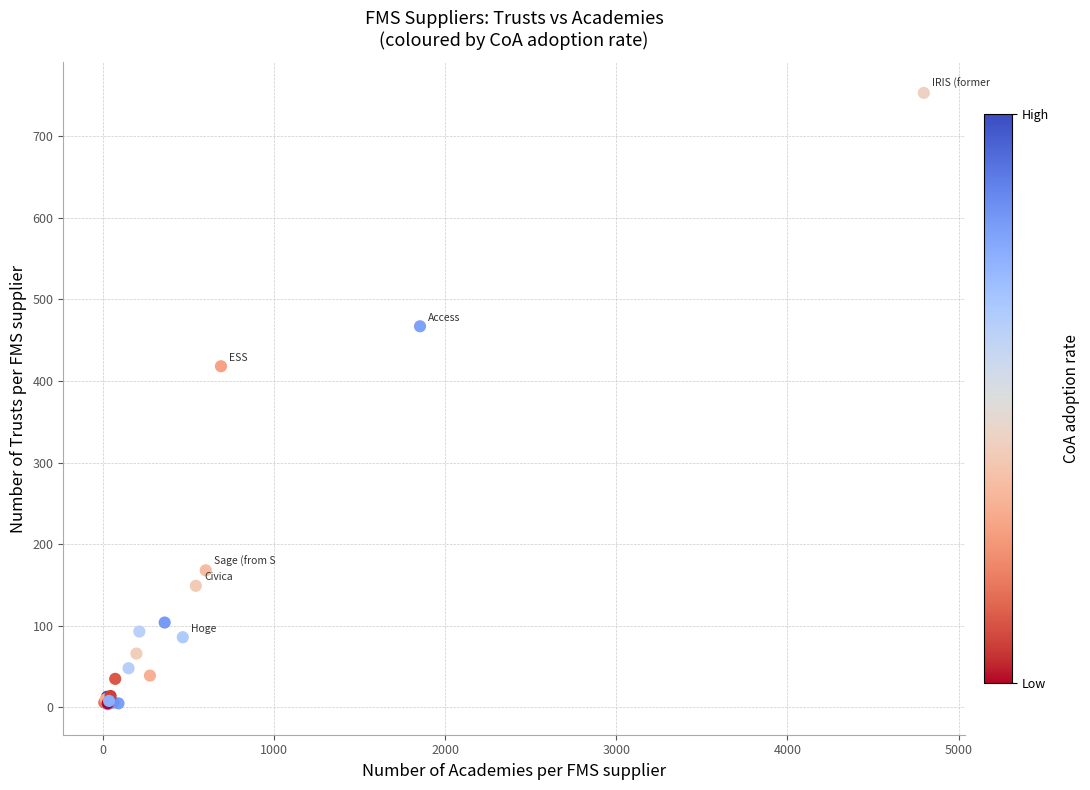

What Y value in the scatter plot is closest to 378?

418